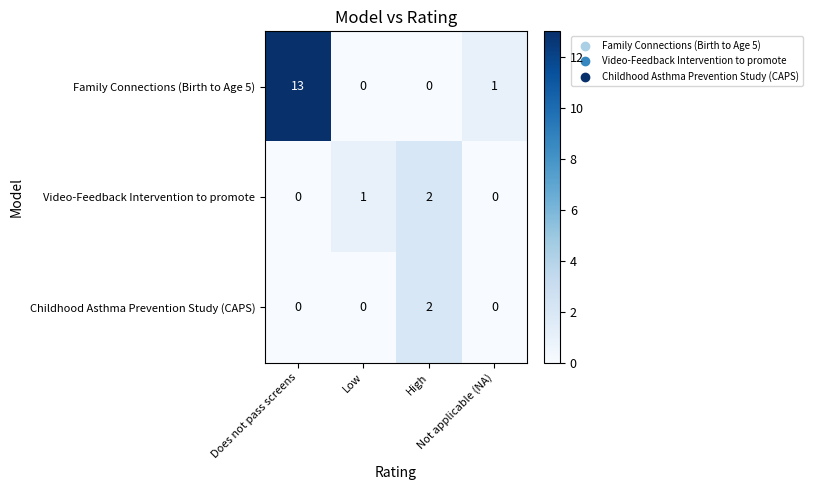

Which series has the largest range (max minus min)?

Family Connections (Birth to Age 5)